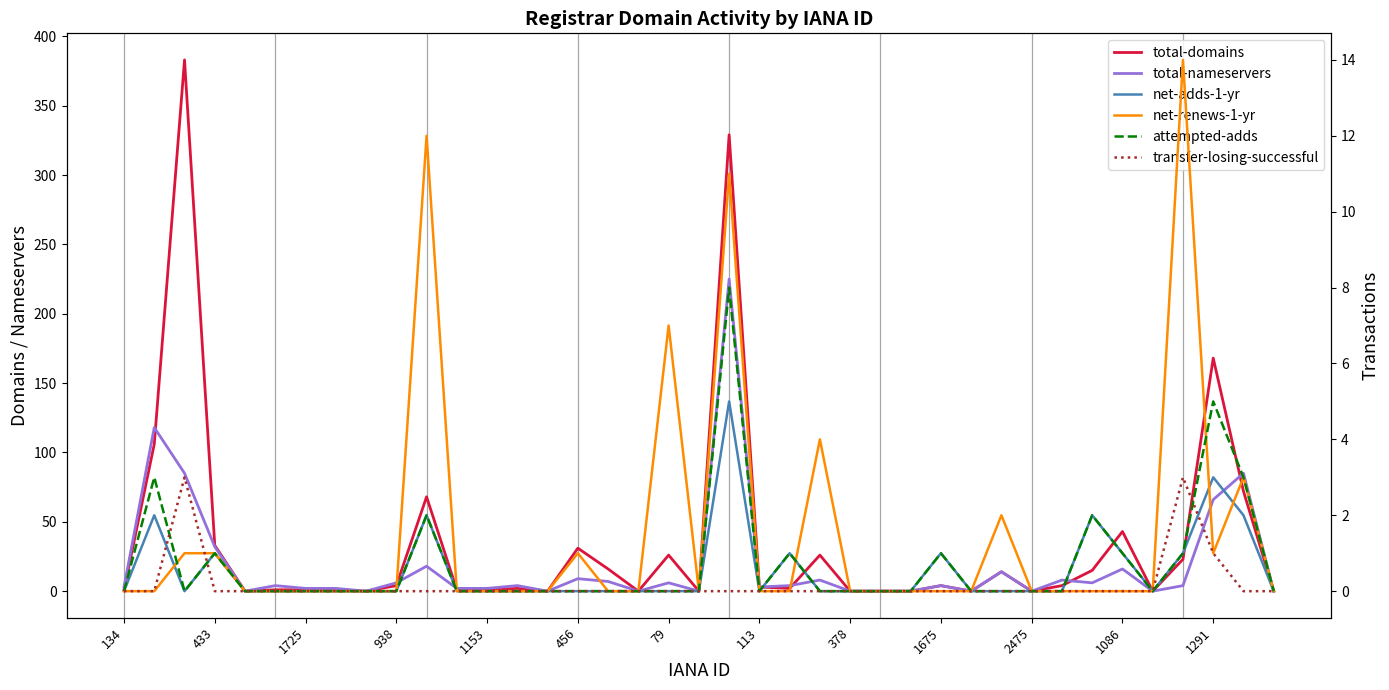

The value of total-nameservers at 456 is 2. True or false?

False